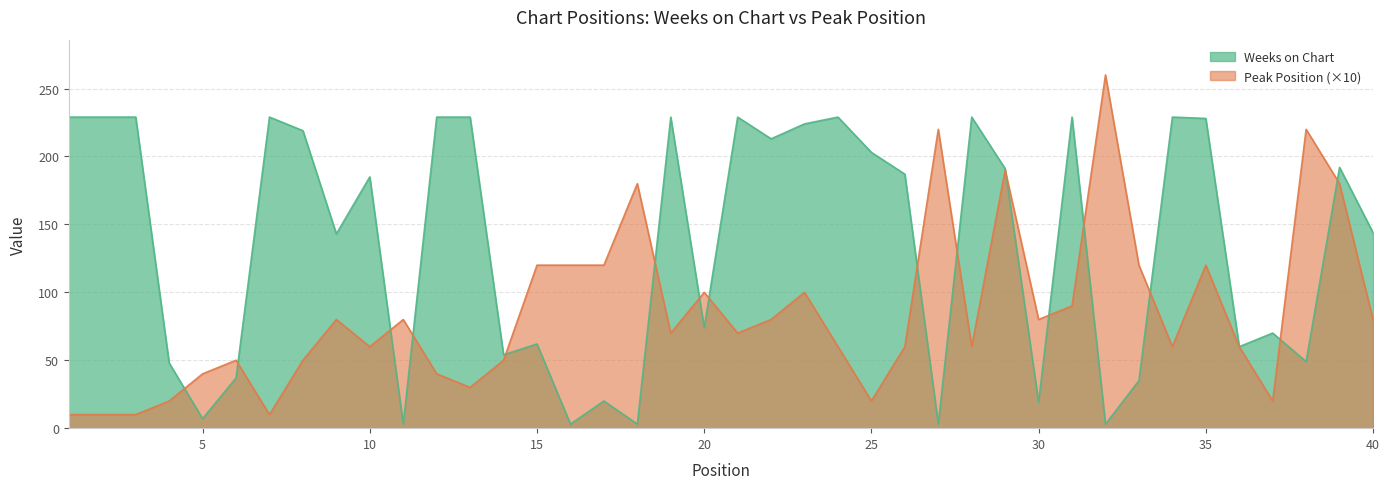

What is the value of the Peak Position point at the 23rd from the left?

100